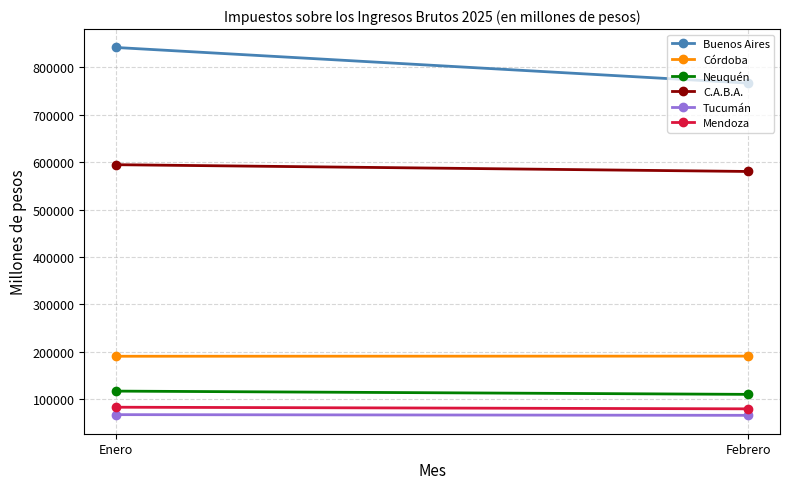

What is the label of the 2nd point from the right?

Enero